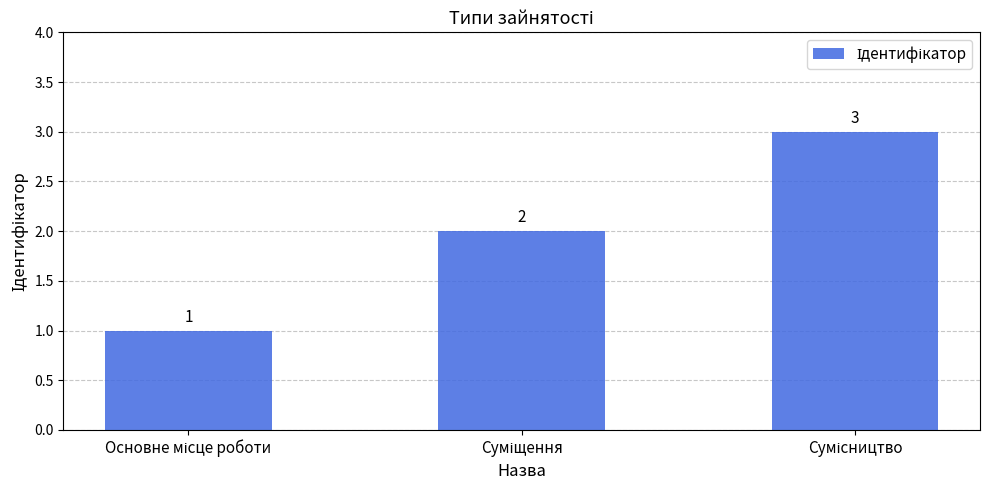

Count the values in the range 1 to 3.

3